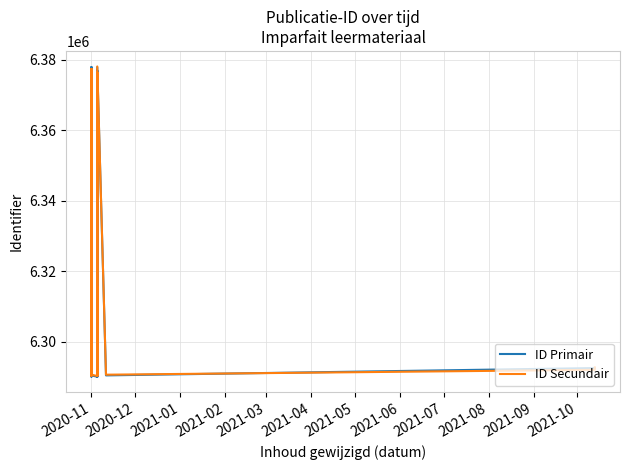

What is the total value across all series at 2020-11?

12755046